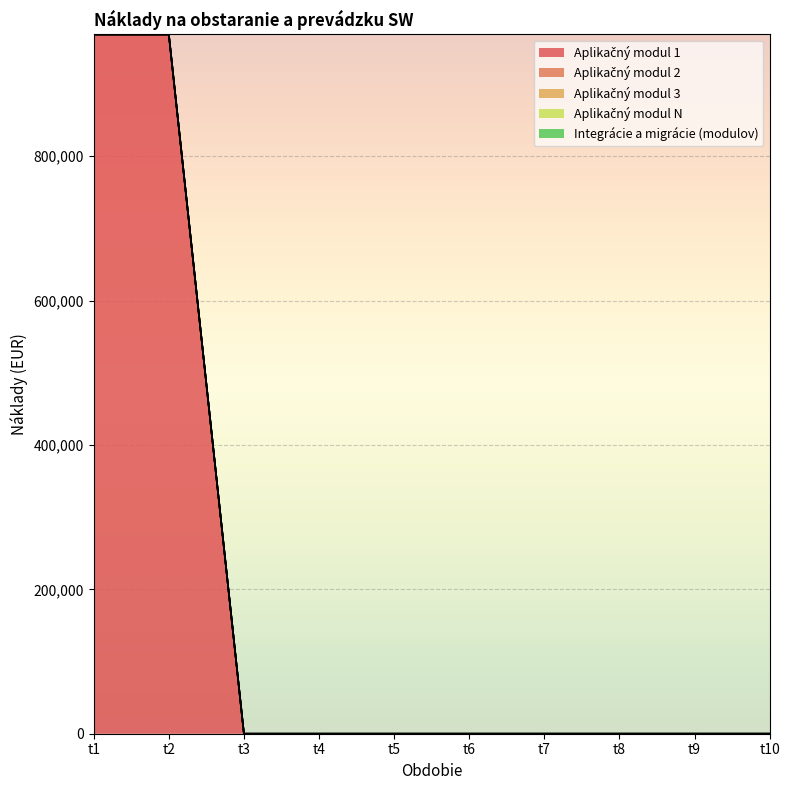

How many lines are shown in the chart?

5